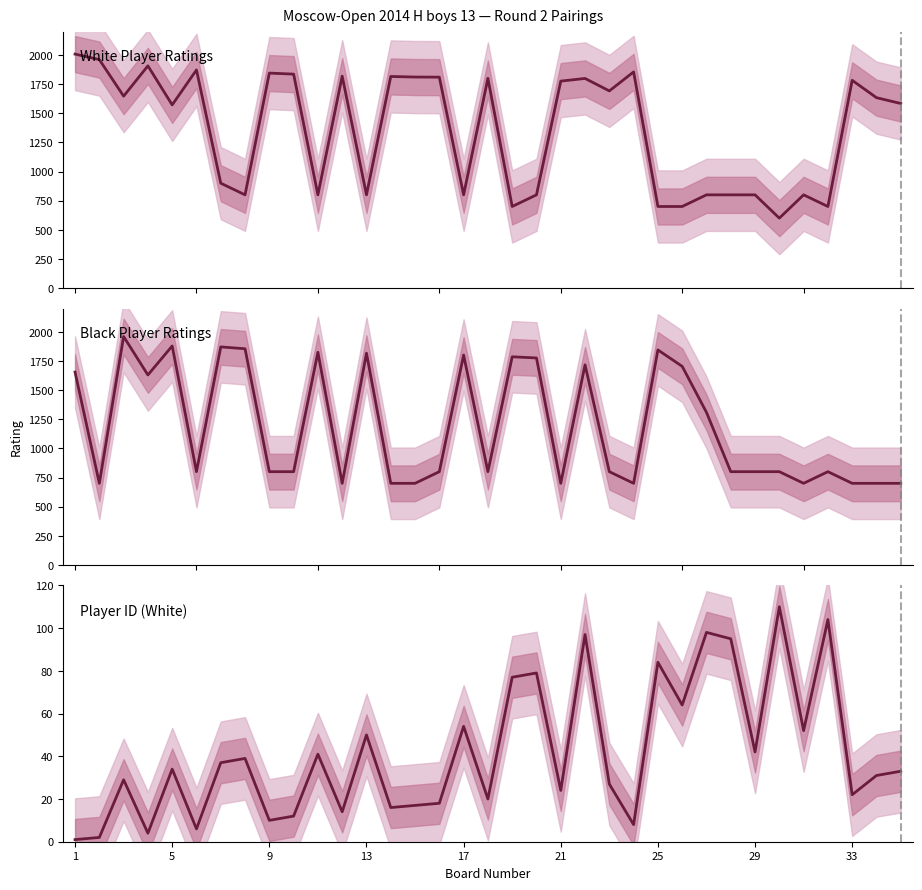

How many data points in Player ID (White) are less than 33?

17